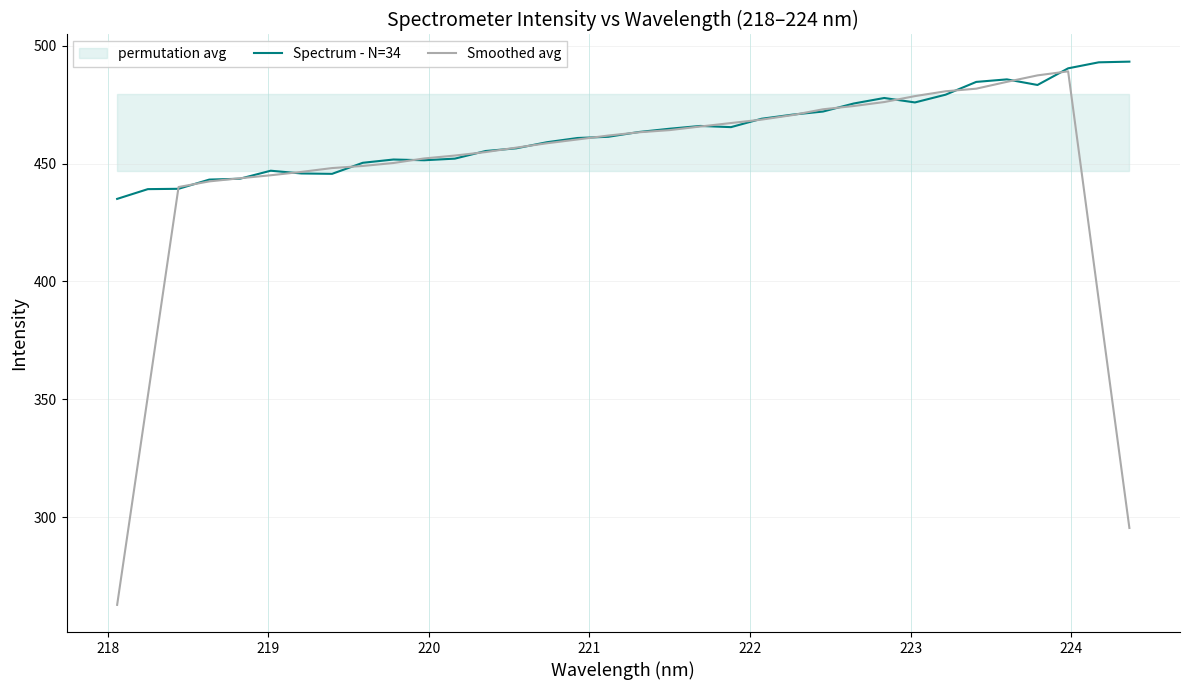

True or false: Smoothed avg and Spectrum - N=34 intersect in this chart.

True